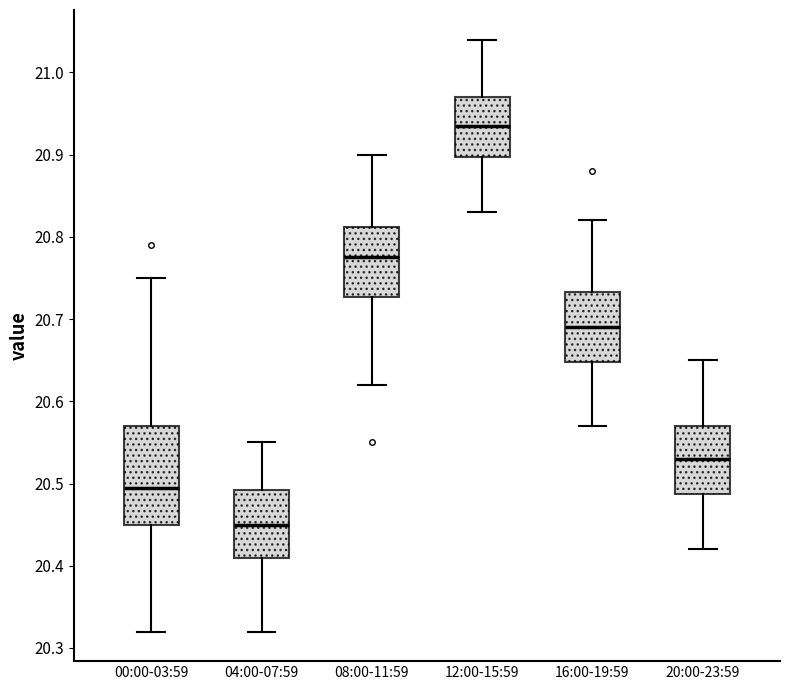

Reading left to right, read every box against the y-axis: the position of its median line, the range the box covers, and the ends of its whiskers. The values are not printed on the chart, so give them approximately, as read against the axis.

00:00-03:59: median 20.50, box 20.45 to 20.57, whiskers 20.32 to 20.75
04:00-07:59: median 20.45, box 20.41 to 20.49, whiskers 20.32 to 20.55
08:00-11:59: median 20.78, box 20.73 to 20.81, whiskers 20.62 to 20.90
12:00-15:59: median 20.94, box 20.90 to 20.97, whiskers 20.83 to 21.04
16:00-19:59: median 20.69, box 20.65 to 20.73, whiskers 20.57 to 20.82
20:00-23:59: median 20.53, box 20.49 to 20.57, whiskers 20.42 to 20.65